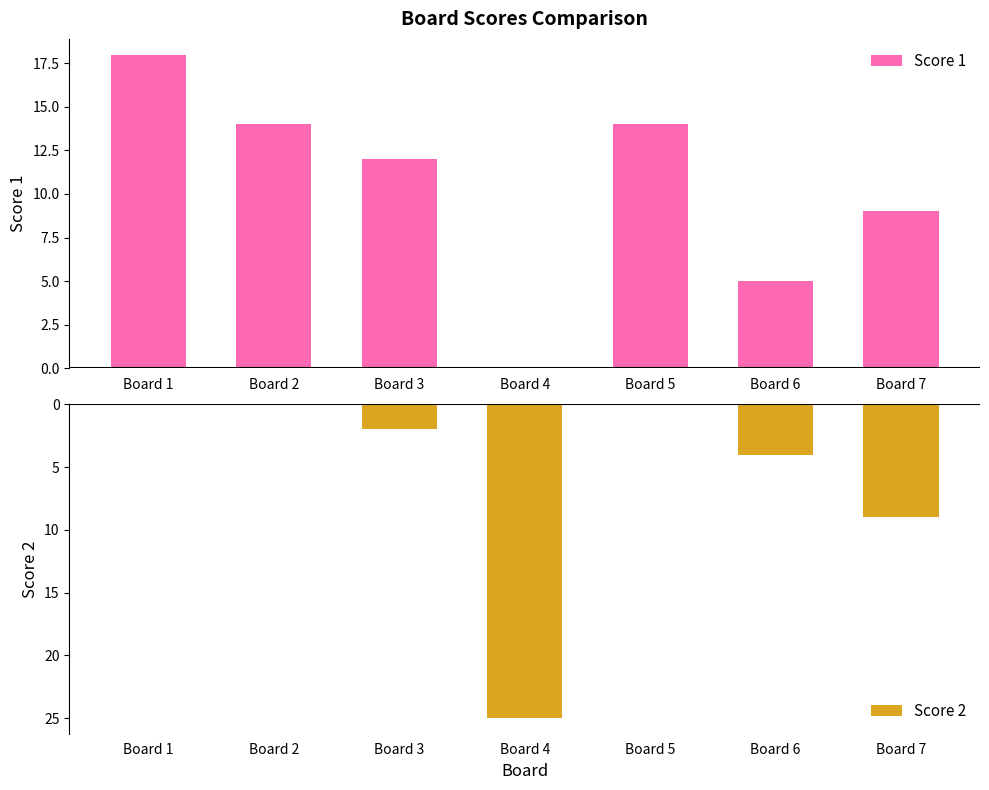

Reading left to right, what are all the values shown in this chart?

Score 1: 18	14	12	0	14	5	9
Score 2: 0	0	-2	-25	0	-4	-9